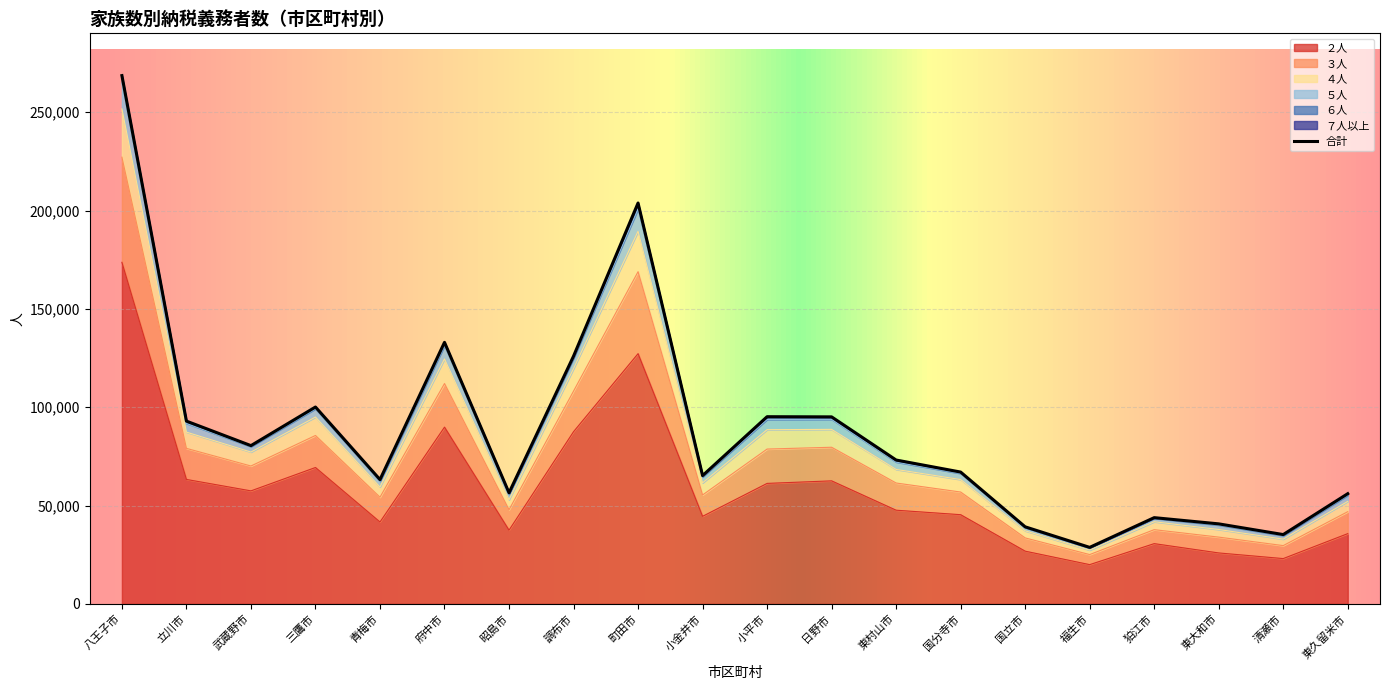

Is it true that ２人 equals 19952 at 福生市?

True